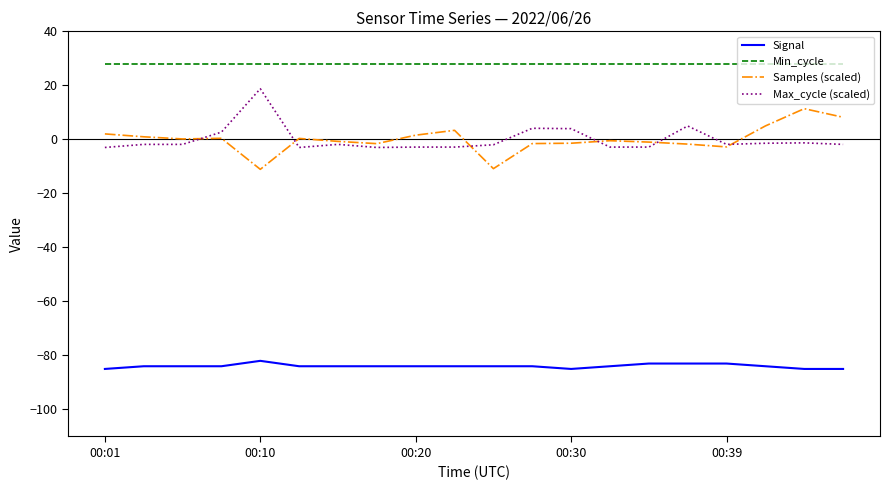

True or false: Min_cycle and Signal cross at least once.

False